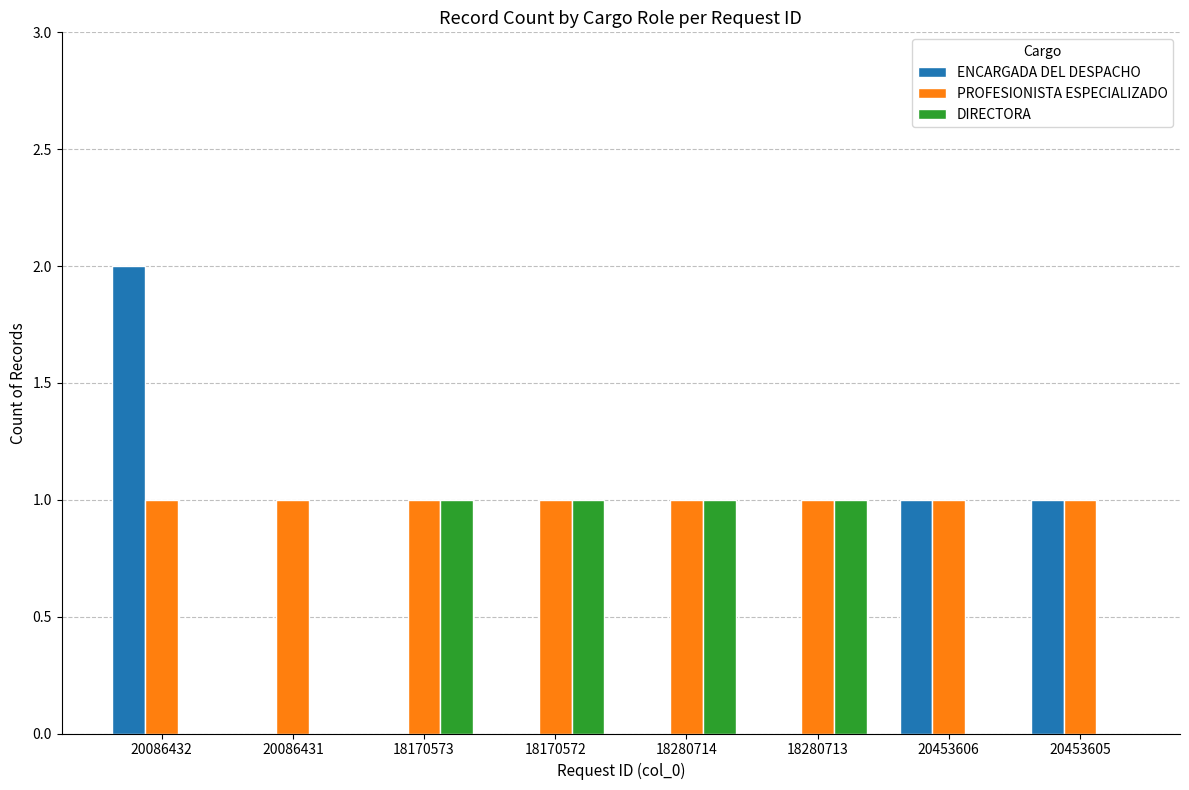

Which series has the widest spread of values?

ENCARGADA DEL DESPACHO